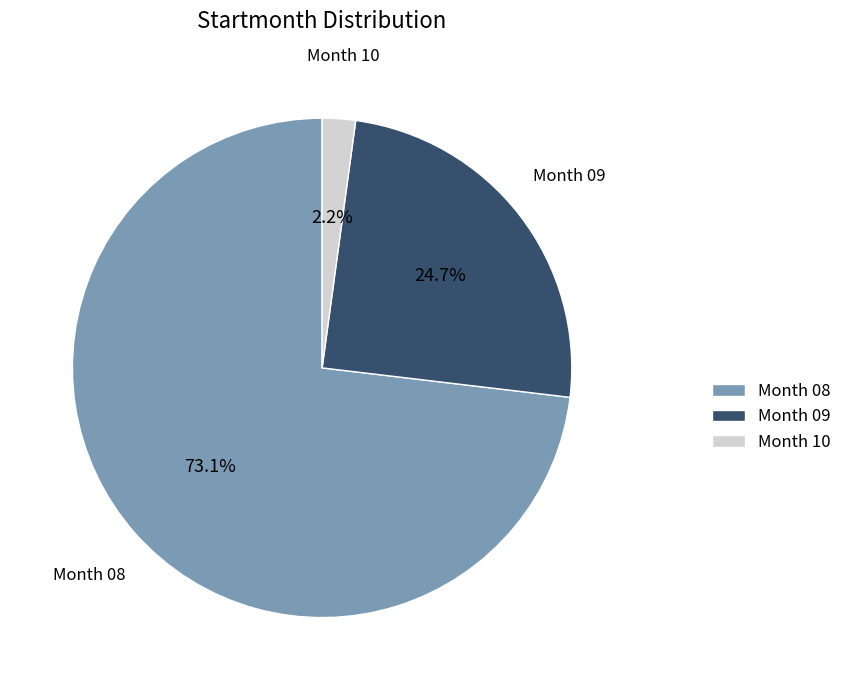

Which category has the smallest portion of the pie?

Month 10